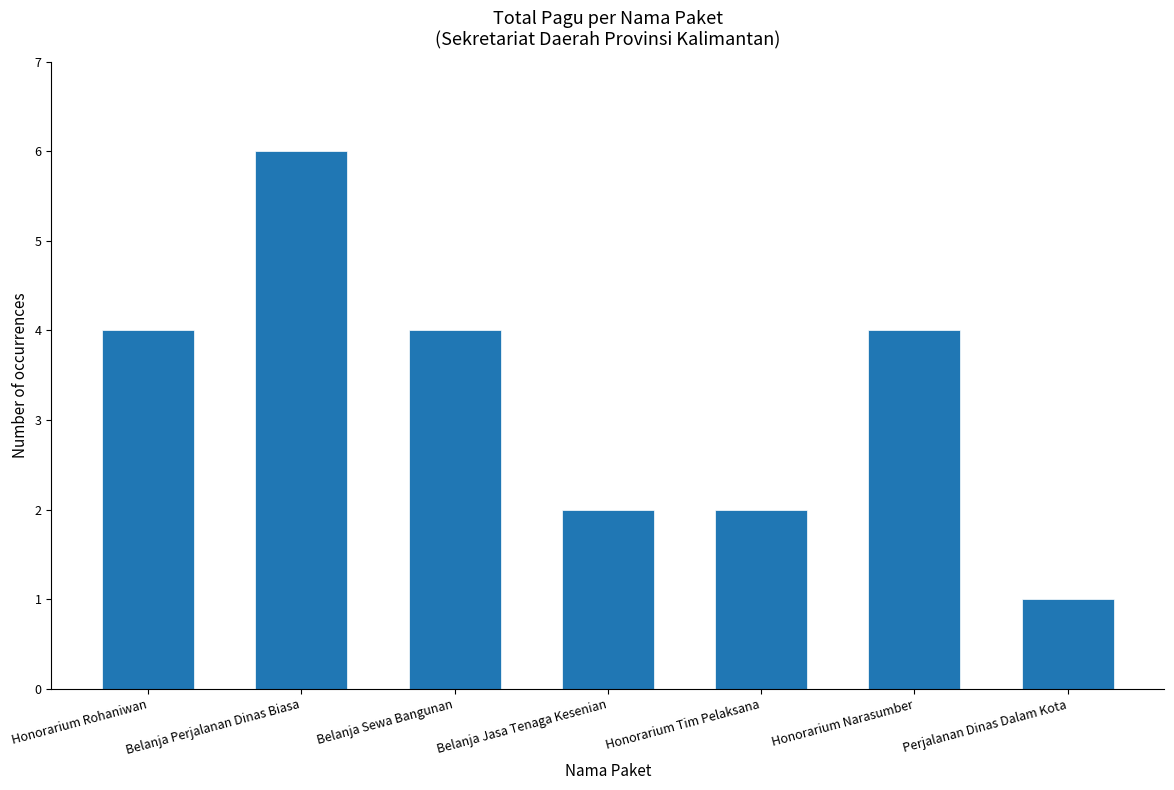

The chart shows a value of 1 at Belanja Sewa Bangunan. True or false?

False